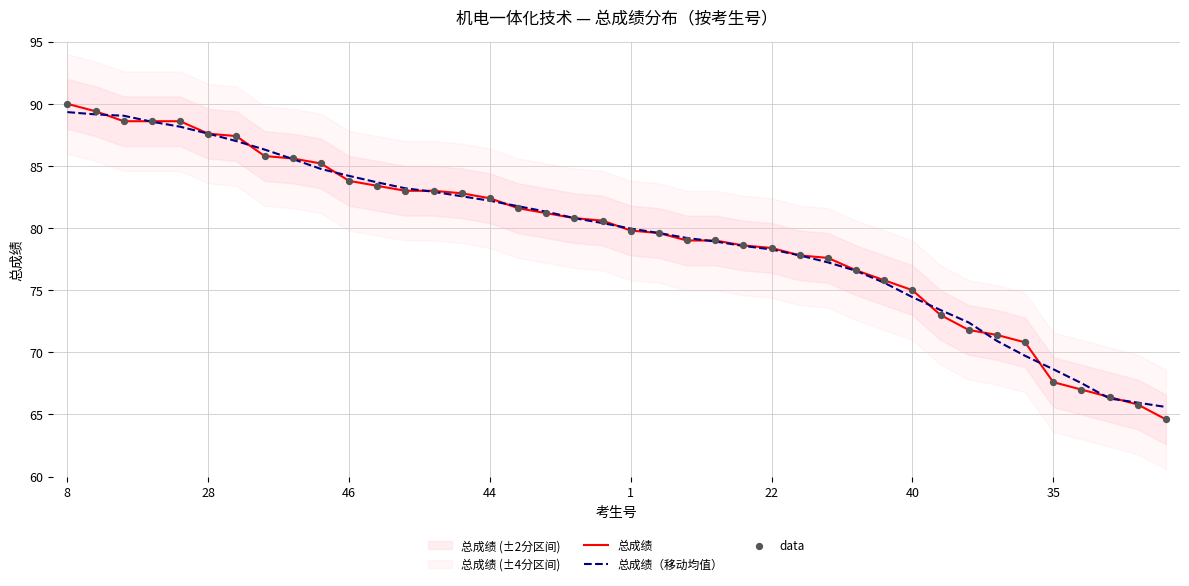

Which series has the widest spread of Y values?

总成绩